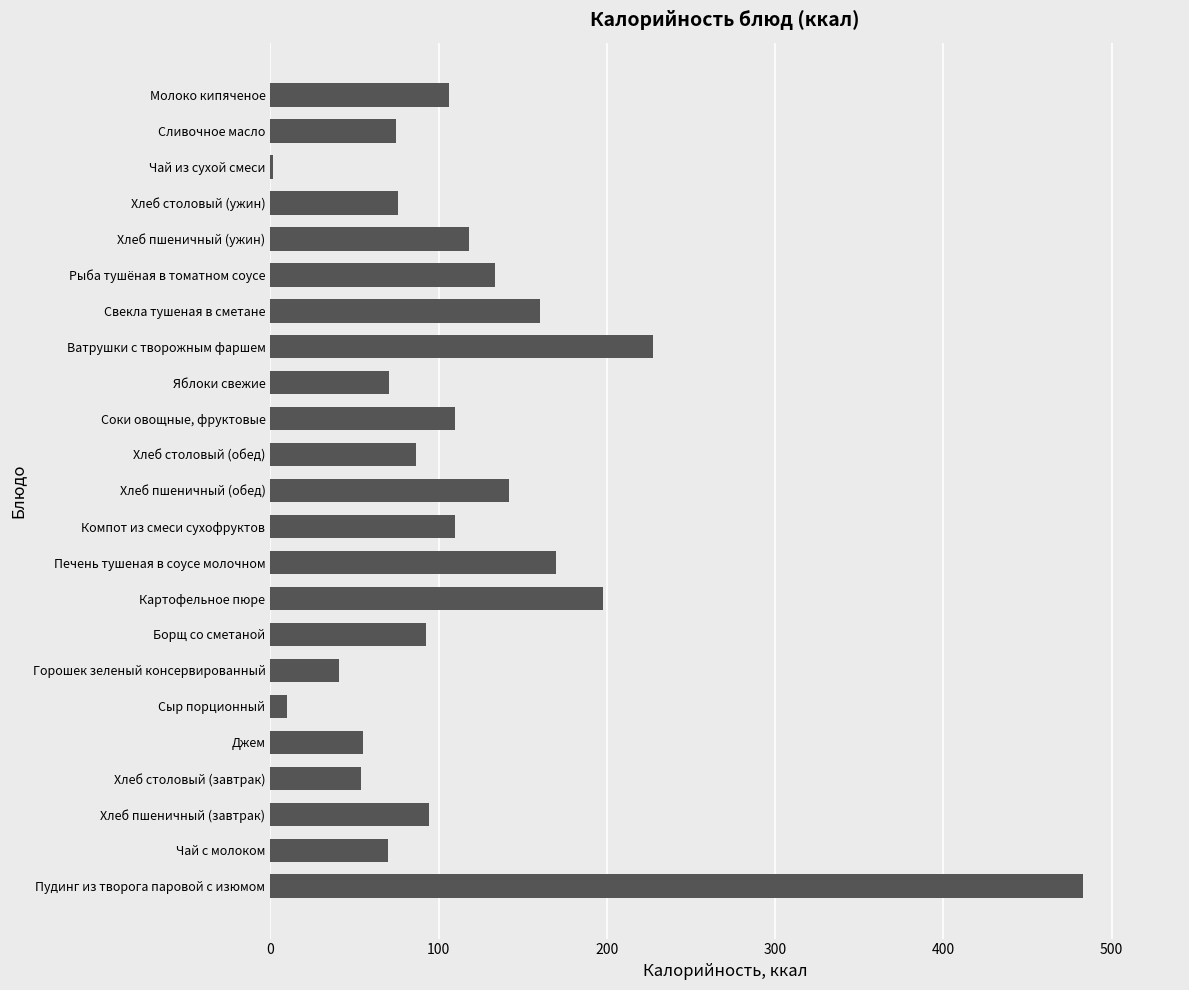

The chart shows a value of 40.7 at Борщ со сметаной. True or false?

False